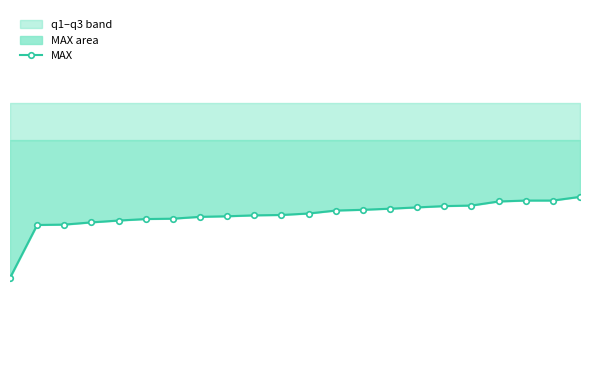

Reading left to right, list all the values displayed in this chart.

0=15.5	1=18.4	2=18.4	3=18.5	4=18.6	5=18.7	6=18.7	7=18.8	8=18.9	9=18.9	10=18.9	11=19.0	12=19.2	13=19.2	14=19.3	15=19.3	16=19.4	17=19.4	18=19.6	19=19.7	20=19.7	21=19.9